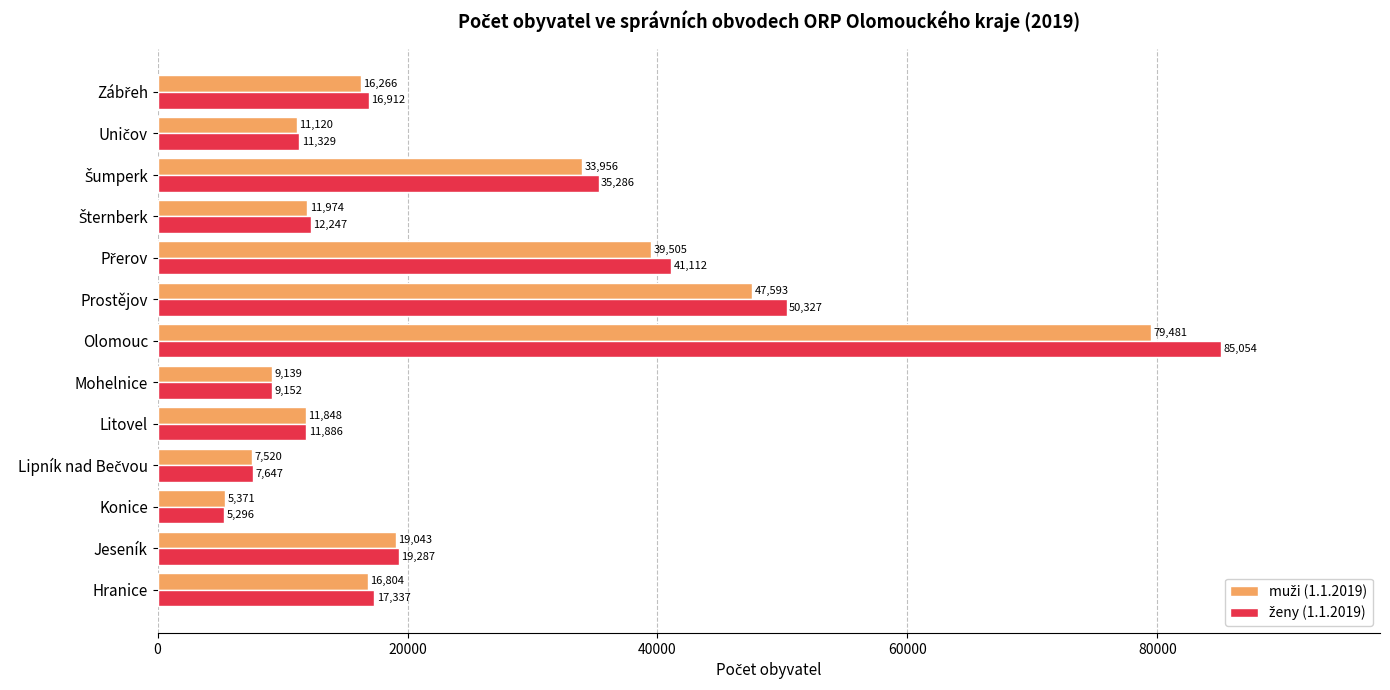

What is the total value across all series at Prostějov?

97920